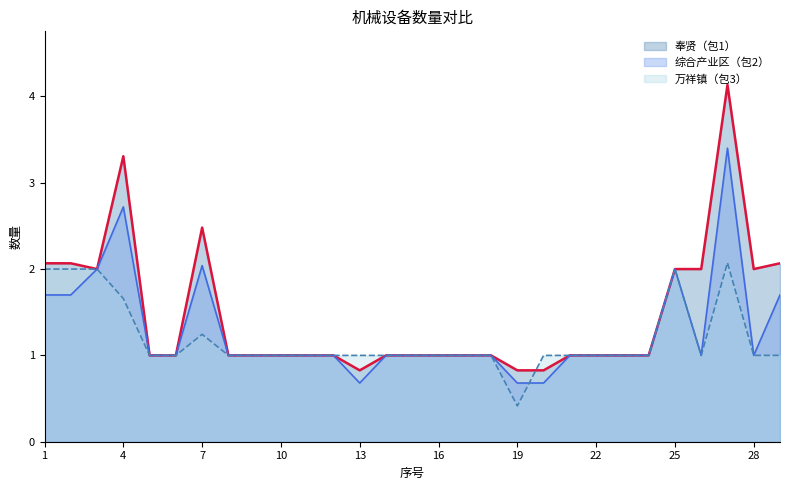

The 奉贤（包1） series shows 1.0 at 10. True or false?

True